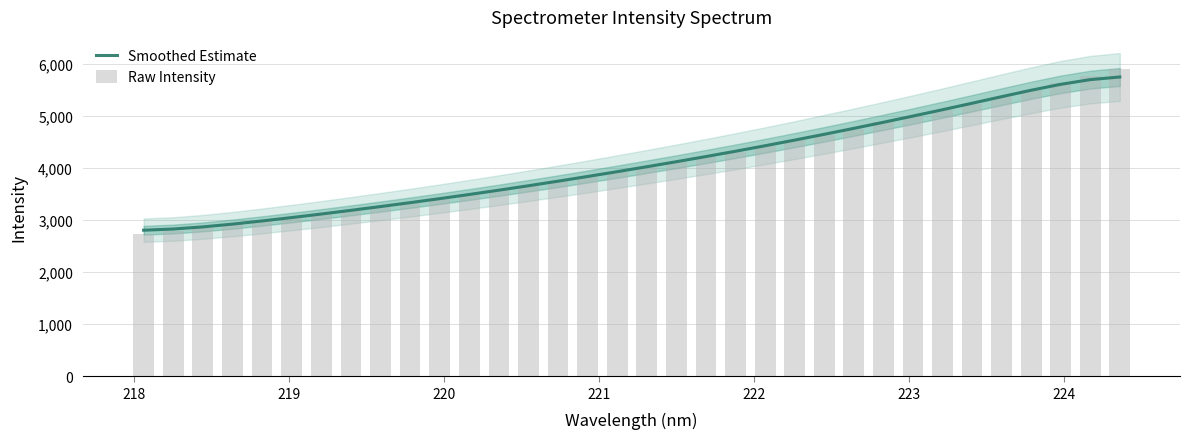

How many data points in Smoothed Estimate are less than 4026?

17